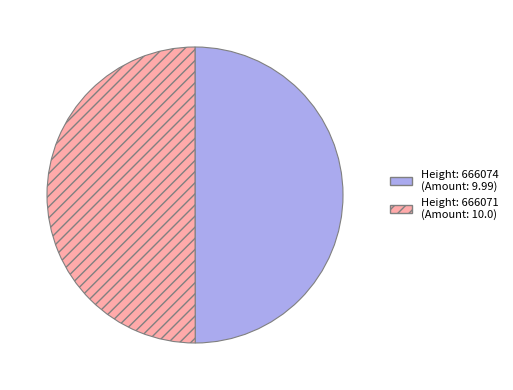

Count the number of slices in the pie.

2